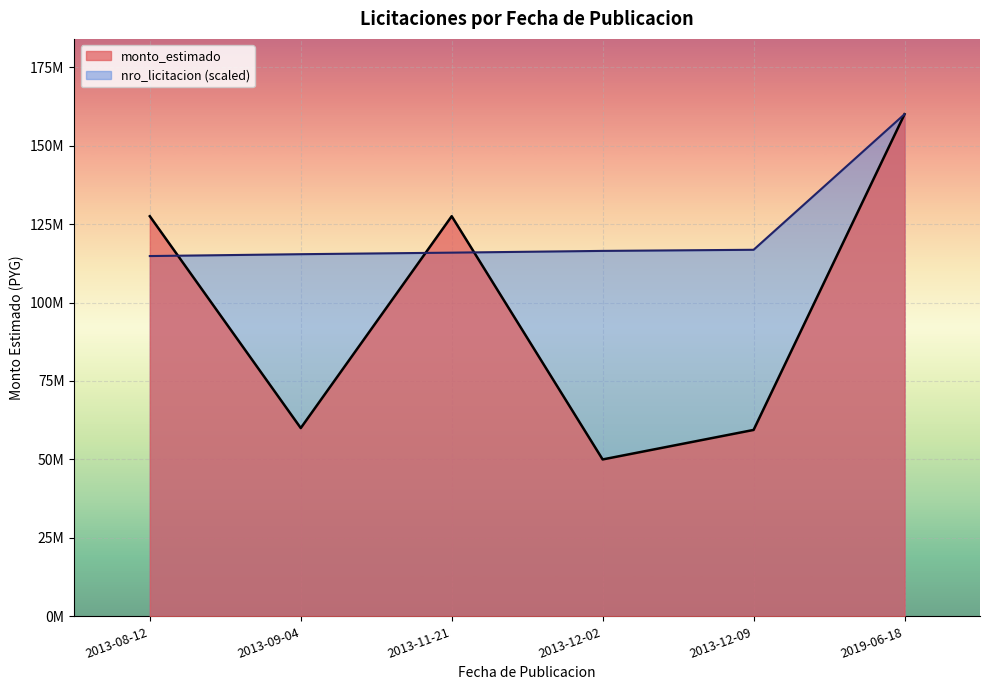

Reading left to right, list all the values displayed in this chart.

monto_estimado: 127500000.0	60000000.0	127495500.0	50000000.0	59400000.0	160000000.0
nro_licitacion: 114803804.6	115397806.7	115890824.0	116447783.7	116802773.8	160000000.0